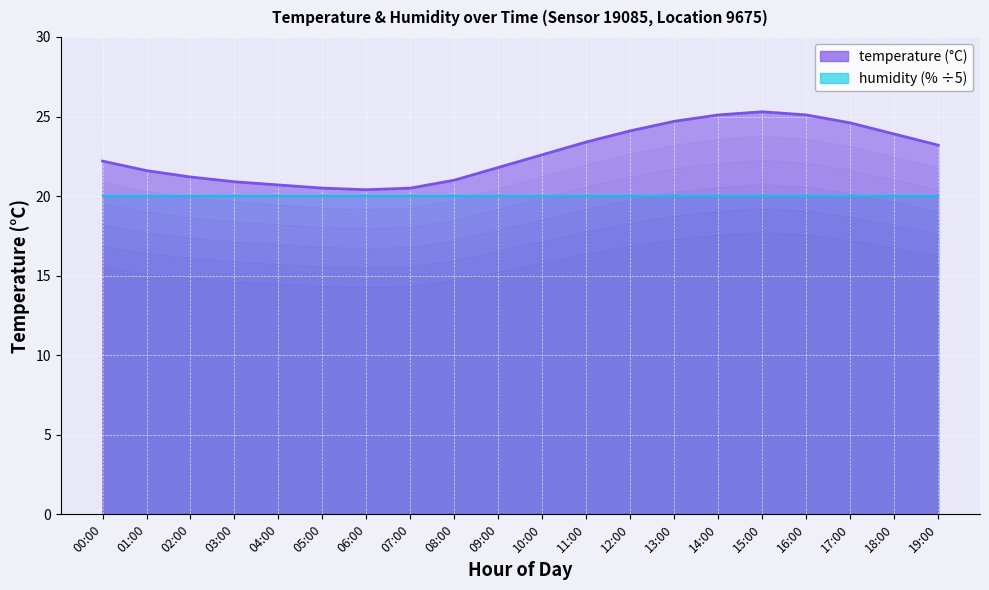

List the labels in order of value, smallest first.

06:00, 05:00, 07:00, 04:00, 03:00, 08:00, 02:00, 01:00, 09:00, 00:00, 10:00, 19:00, 11:00, 18:00, 12:00, 17:00, 13:00, 14:00, 16:00, 15:00